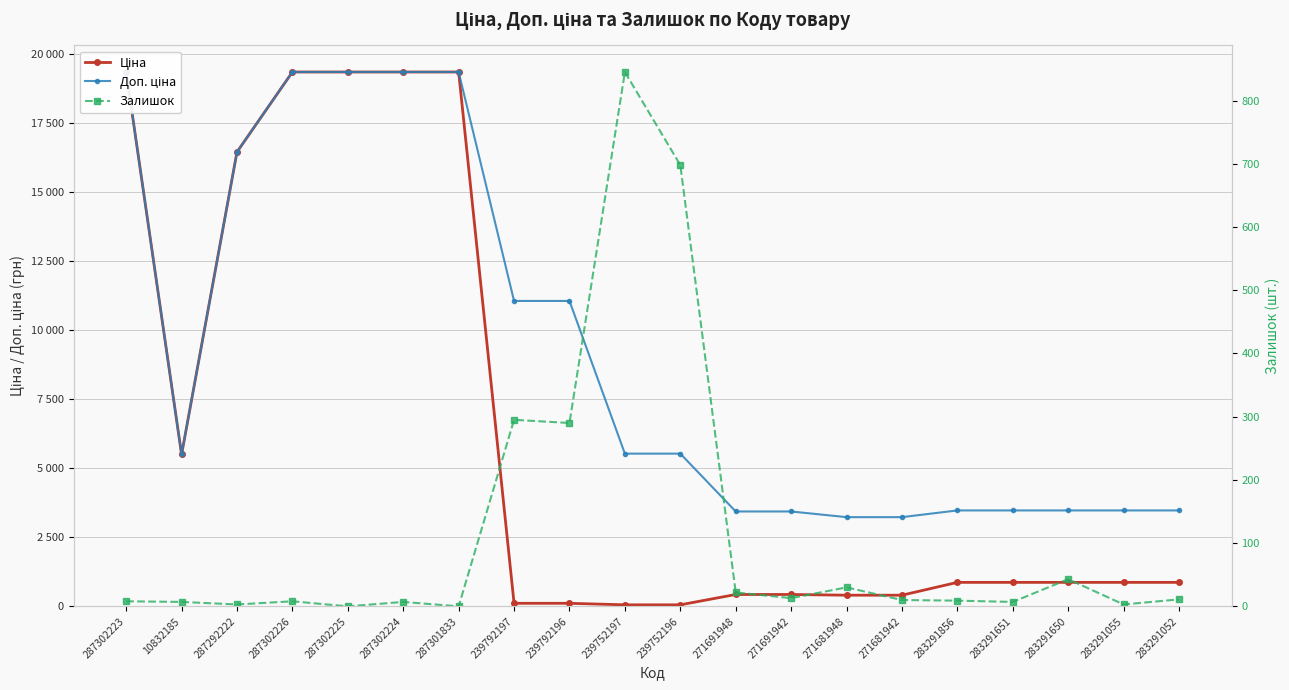

Reading left to right, transcribe all the data shown in this chart.

Ціна: 19343.1	5497.3	16448.2	19343.1	19343.1	19343.1	19343.1	110.5	110.5	55.3	55.3	429.3	429.3	403.6	403.6	868.0	868.0	868.0	868.0	868.0
Доп. ціна: 19343.1	5497.3	16448.2	19343.1	19343.1	19343.1	19343.1	11055.0	11055.0	5528.0	5528.0	3434.6	3434.6	3228.8	3228.8	3472.1	3472.1	3472.1	3472.1	3472.1
Залишок: 8.0	7.0	3.0	8.0	0.0	7.0	0.0	295.0	290.0	845.0	698.0	22.0	13.0	30.0	10.0	9.0	7.0	43.0	3.0	11.0